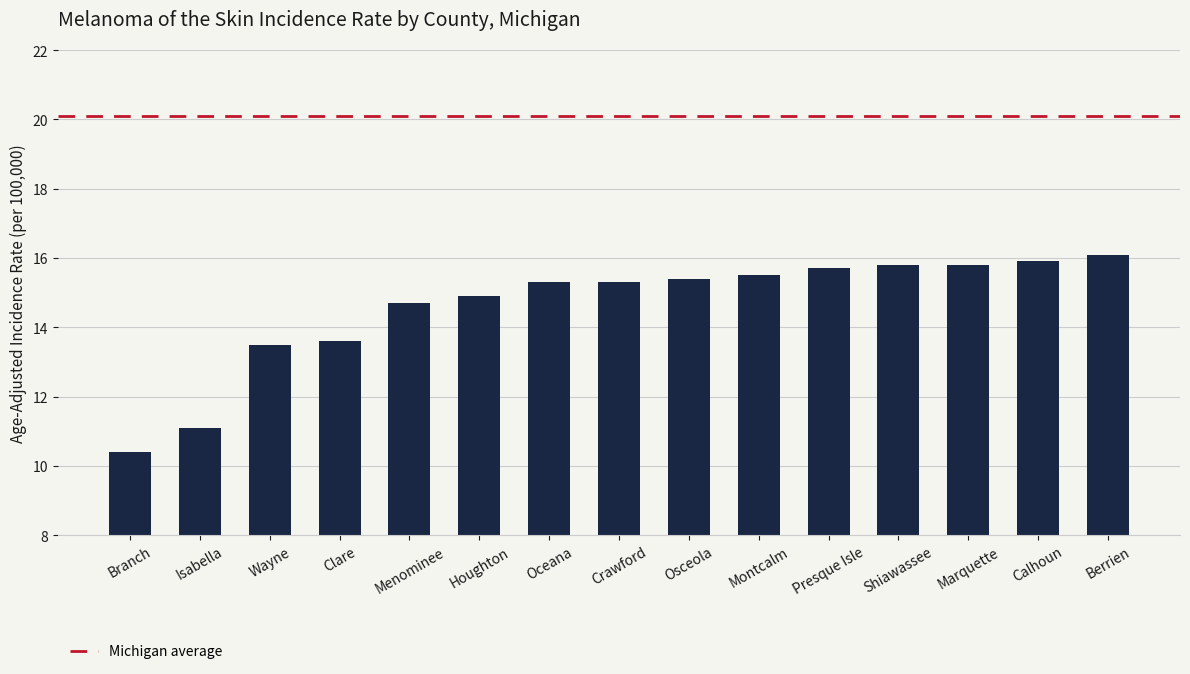

What position from the right is Crawford?

8